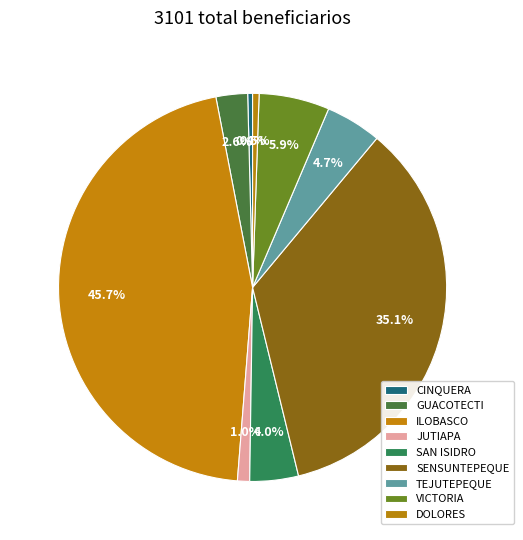

Rank the categories by value from highest to lowest.

ILOBASCO, SENSUNTEPEQUE, VICTORIA, TEJUTEPEQUE, SAN ISIDRO, GUACOTECTI, JUTIAPA, DOLORES, CINQUERA